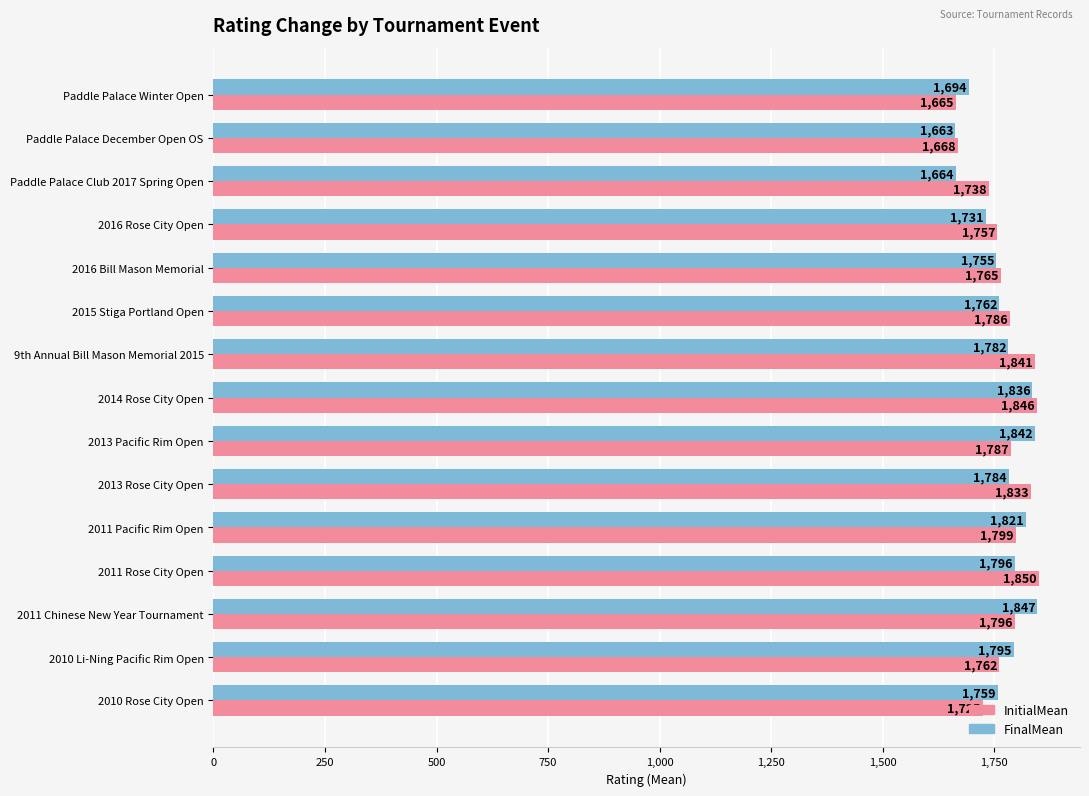

What value does the InitialMean series have at 2010 Li-Ning Pacific Rim Open?

1762